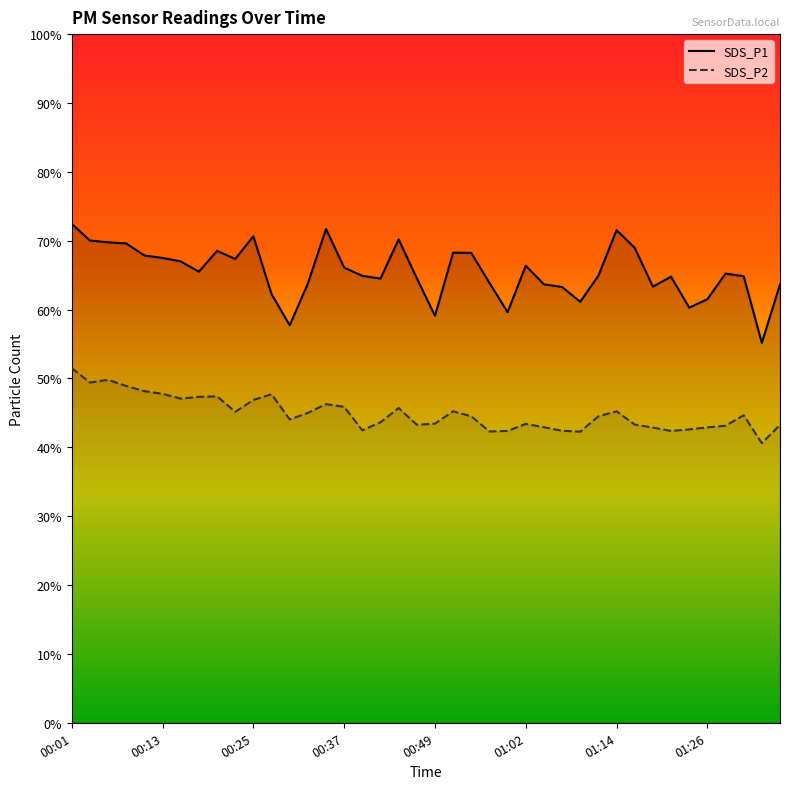

True or false: SDS_P1 and SDS_P2 intersect in this chart.

False